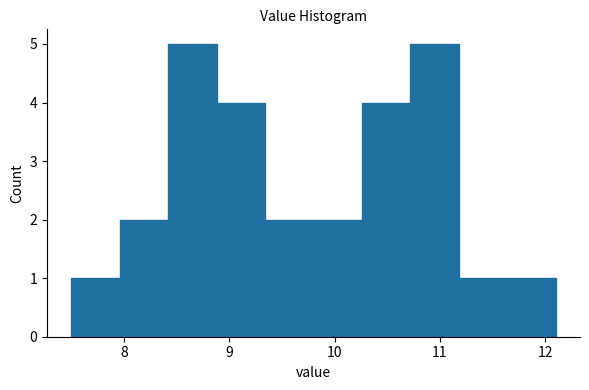

What is the height of the bar covering 8.88 to 9.34 on the x-axis? Neither the bar edges nor the heights are printed on the chart, so give them approximately, as read against the axes.

4